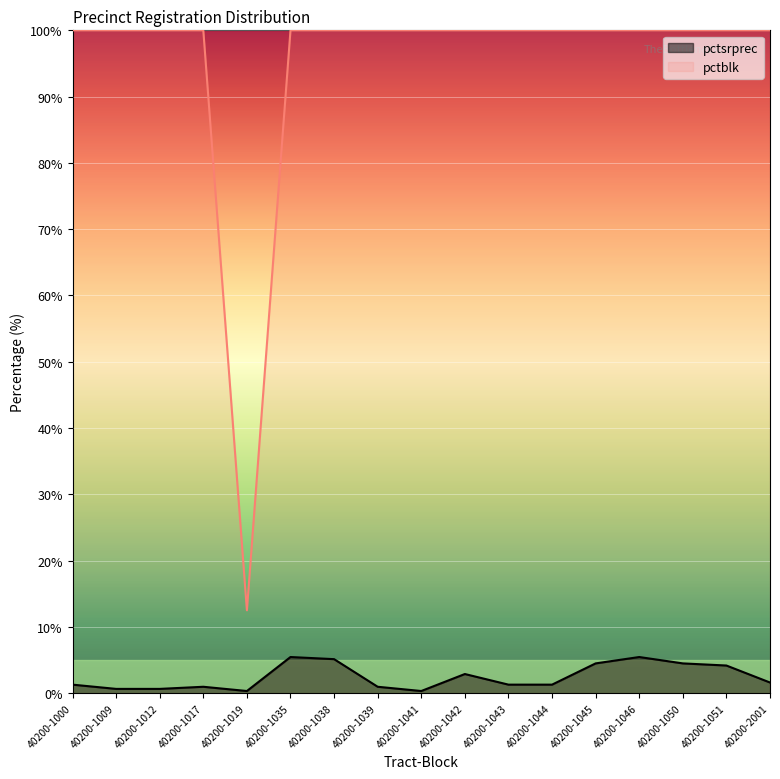

True or false: pctsrprec has a value of 0.3 at 40200-1019.

True